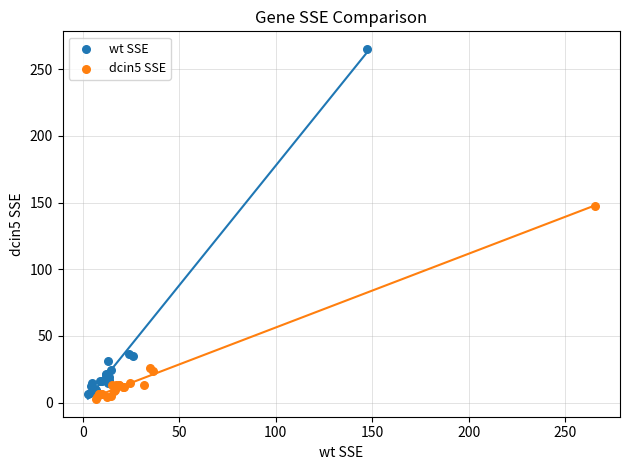

Which series has the largest Y range (max minus min)?

wt SSE